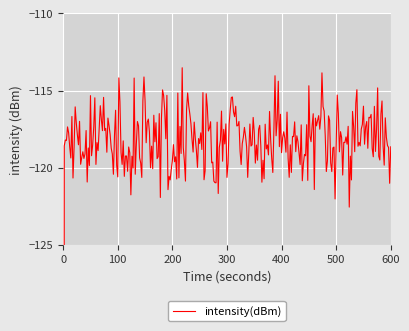

What is the difference between the second highest and minimum values?

96.6